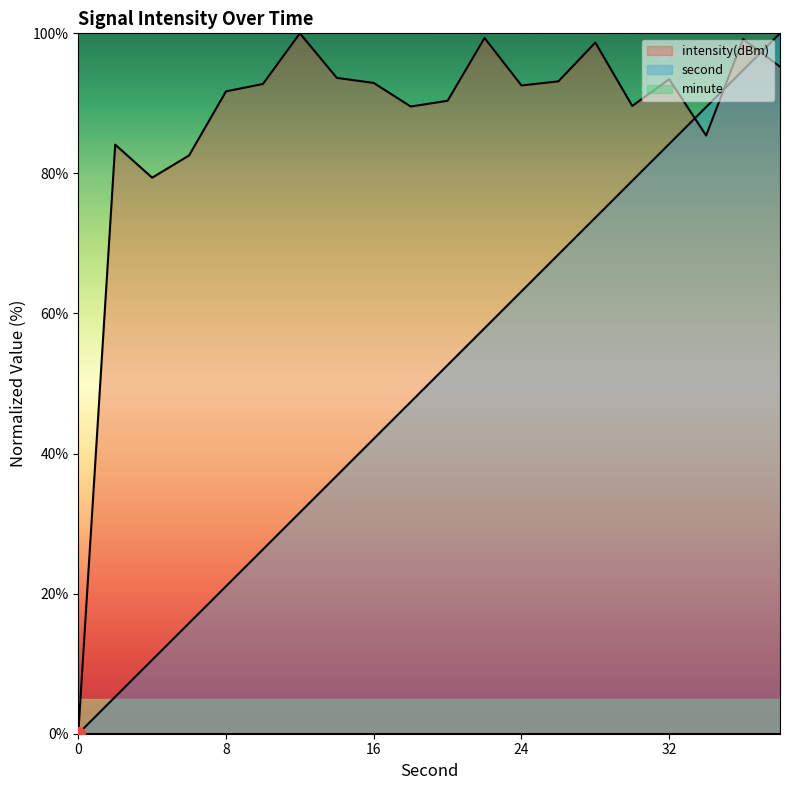

At which label does second first exceed 52?

20